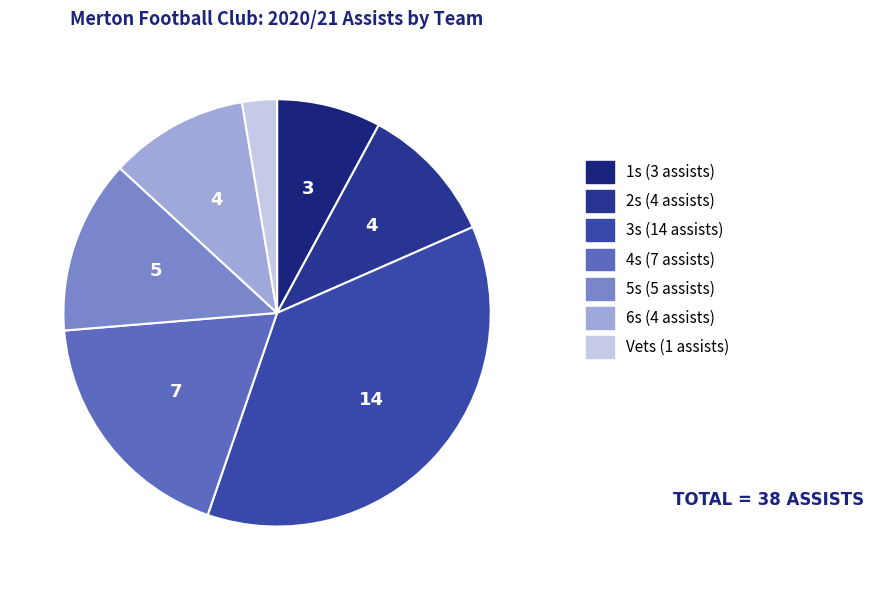

To the nearest percent, what portion does 5s represent?

13%